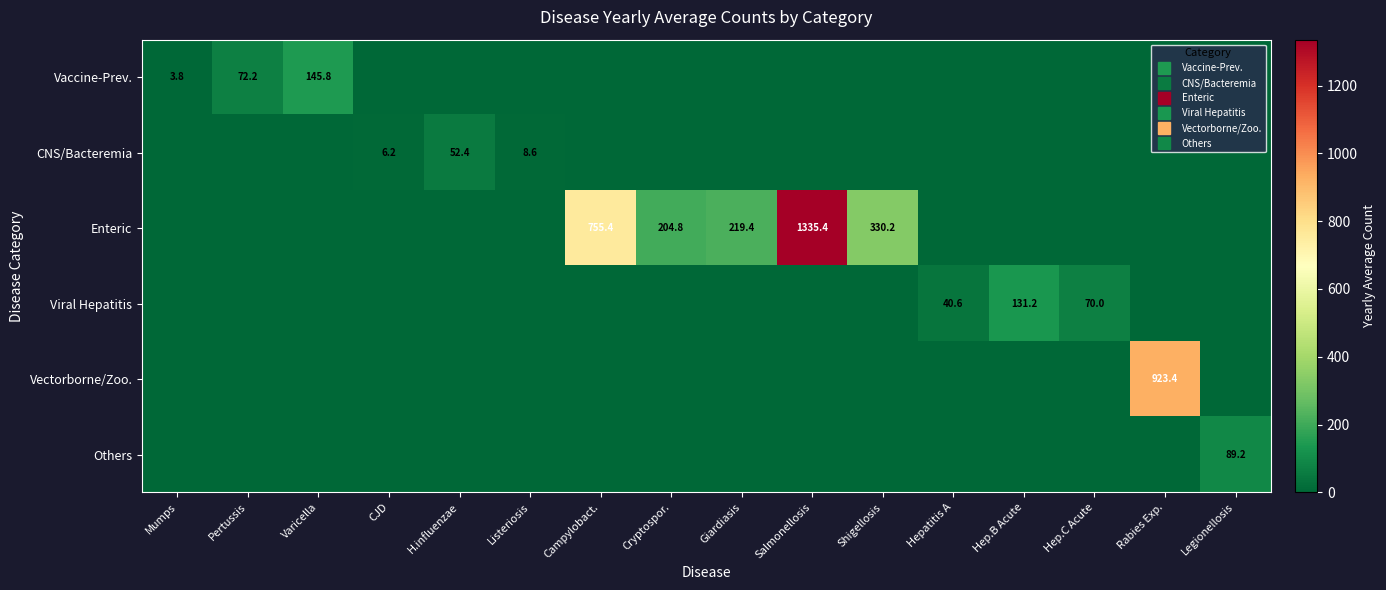

What is the difference between the maximum and second lowest values in the Others series?

89.2